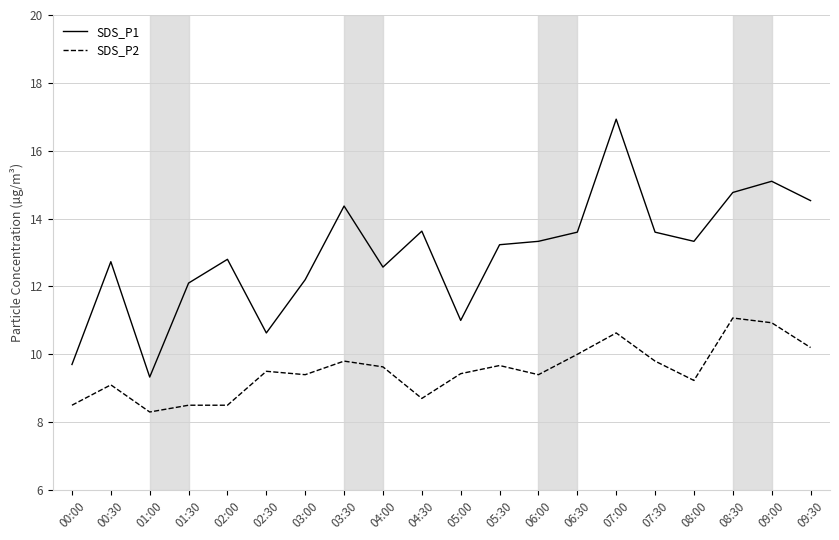

The SDS_P1 series shows 13.3 at 06:00. True or false?

True